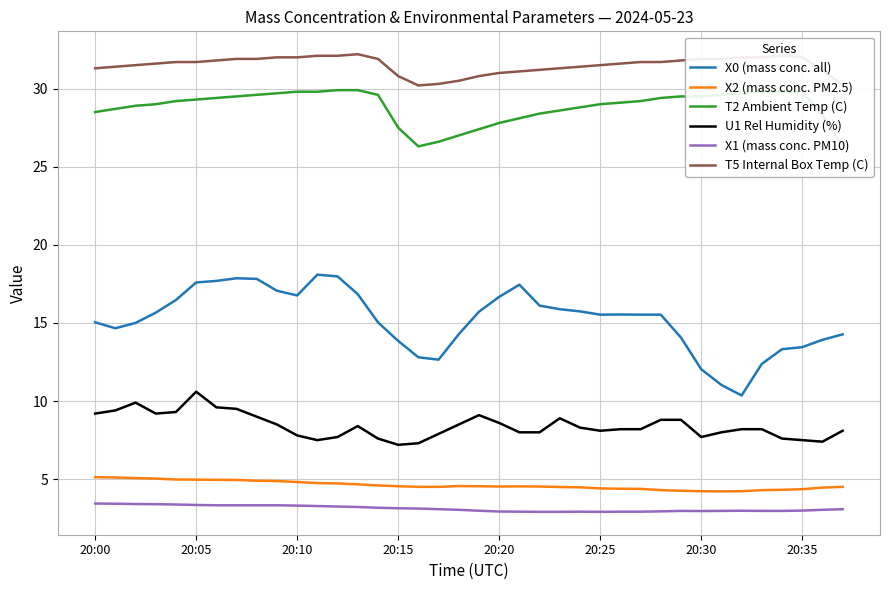

True or false: U1 Rel Humidity (%) and X2 (mass conc. PM2.5) cross at least once.

False